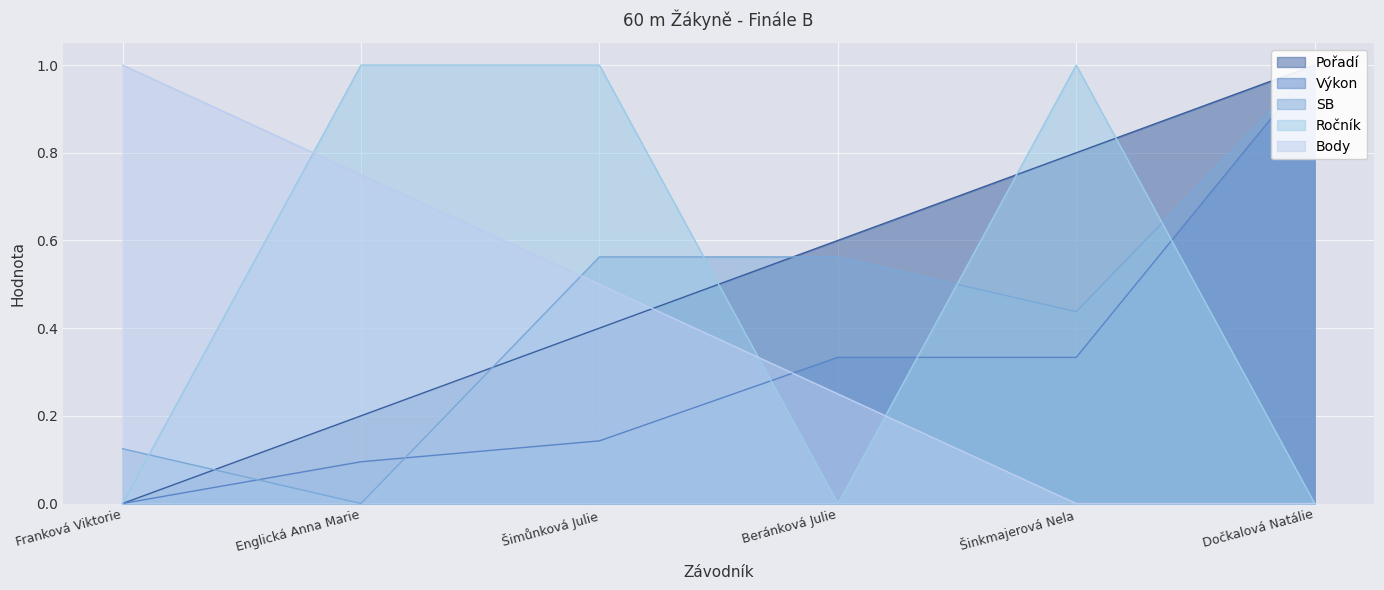

Reading left to right, extract all data points from this chart.

Pořadí: Franková Viktorie=0.0	Englická Anna Marie=0.2	Šimůnková Julie=0.4	Beránková Julie=0.6	Šinkmajerová Nela=0.8	Dočkalová Natálie=1.0
Výkon: Franková Viktorie=0.0	Englická Anna Marie=0.1	Šimůnková Julie=0.1	Beránková Julie=0.3	Šinkmajerová Nela=0.3	Dočkalová Natálie=1.0
SB: Franková Viktorie=0.1	Englická Anna Marie=0.0	Šimůnková Julie=0.6	Beránková Julie=0.6	Šinkmajerová Nela=0.4	Dočkalová Natálie=1.0
Ročník: Franková Viktorie=0.0	Englická Anna Marie=1.0	Šimůnková Julie=1.0	Beránková Julie=0.0	Šinkmajerová Nela=1.0	Dočkalová Natálie=0.0
Body: Franková Viktorie=1.0	Englická Anna Marie=0.8	Šimůnková Julie=0.5	Beránková Julie=0.2	Šinkmajerová Nela=0.0	Dočkalová Natálie=0.0